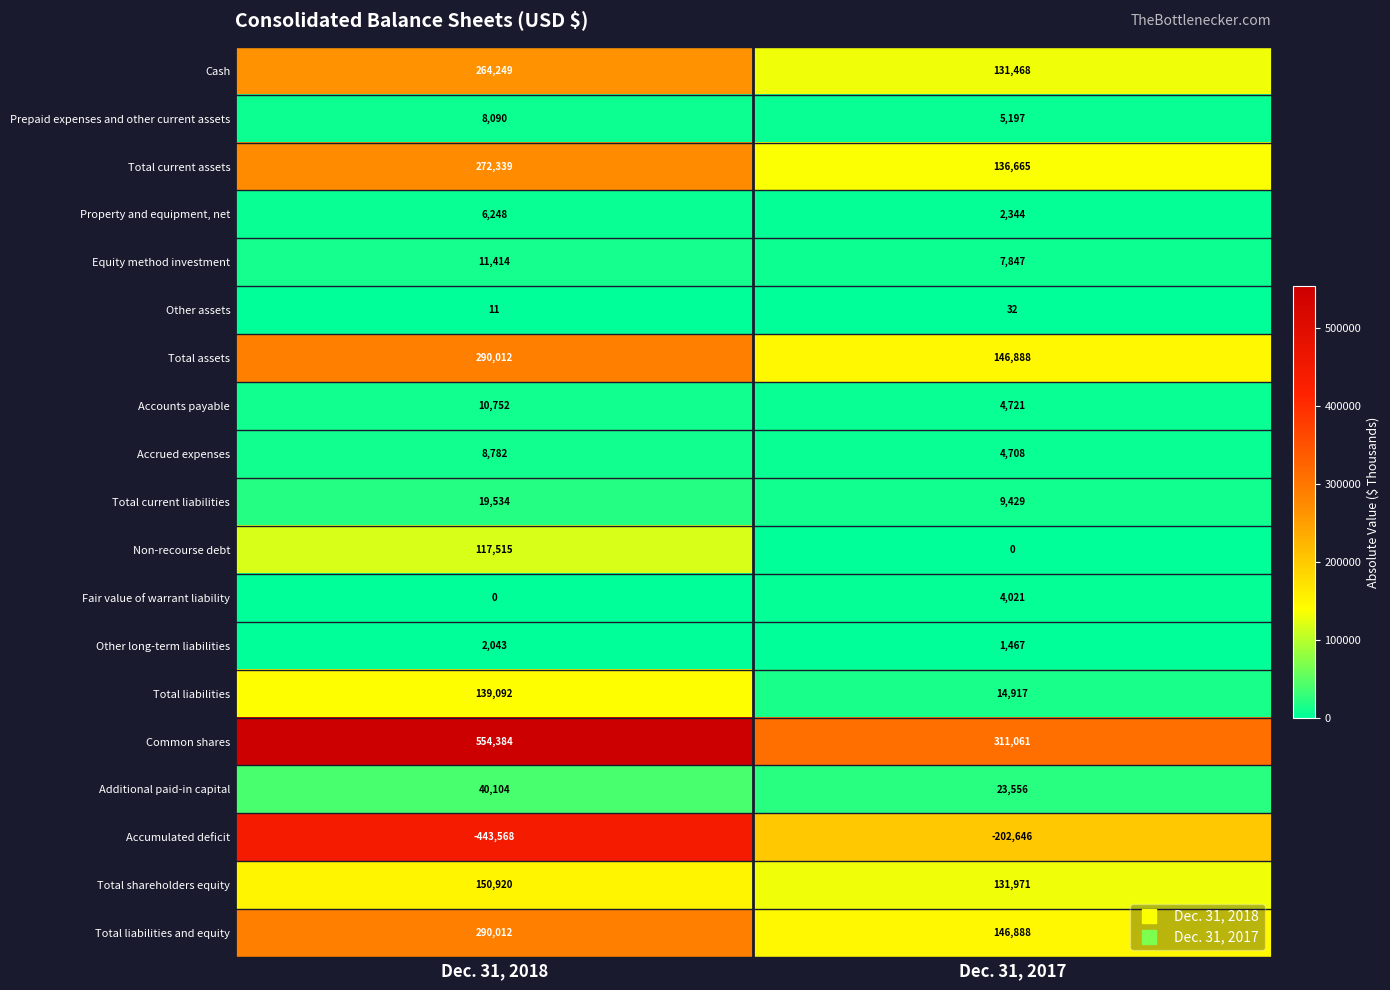

Count the number of categories in the chart.

2